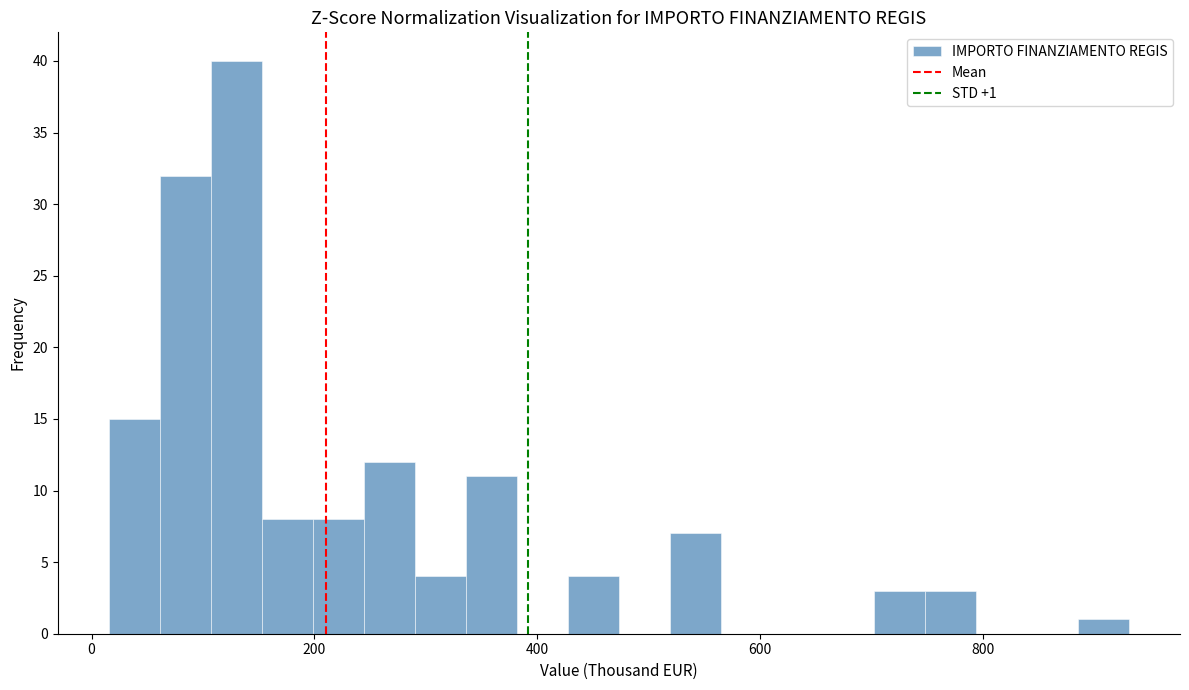

Read against the x-axis, roughly where is the centre of the tallest bar?

120